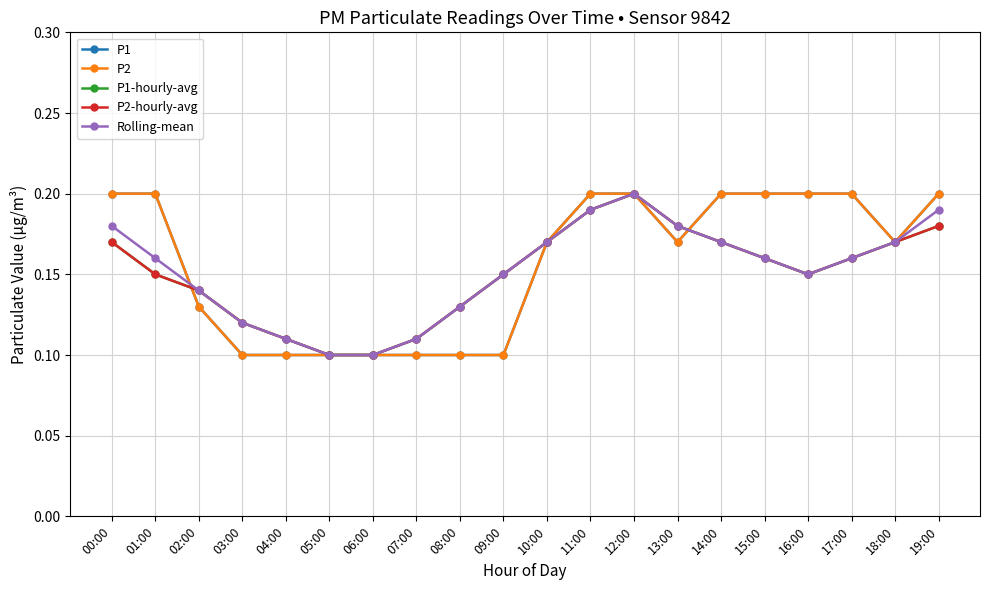

Does the chart have visible grid lines?

Yes